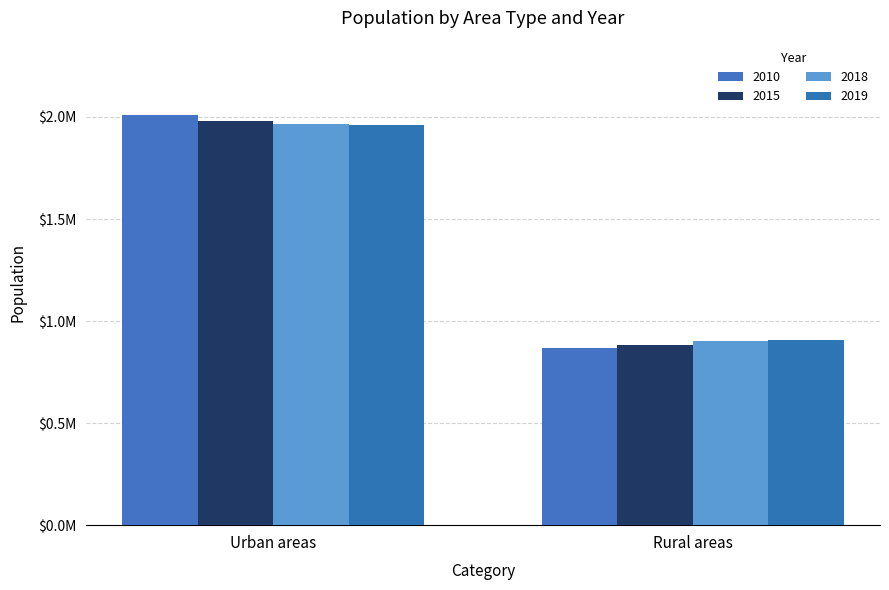

Count the 2018 values in the range 900077 to 1964995.

2